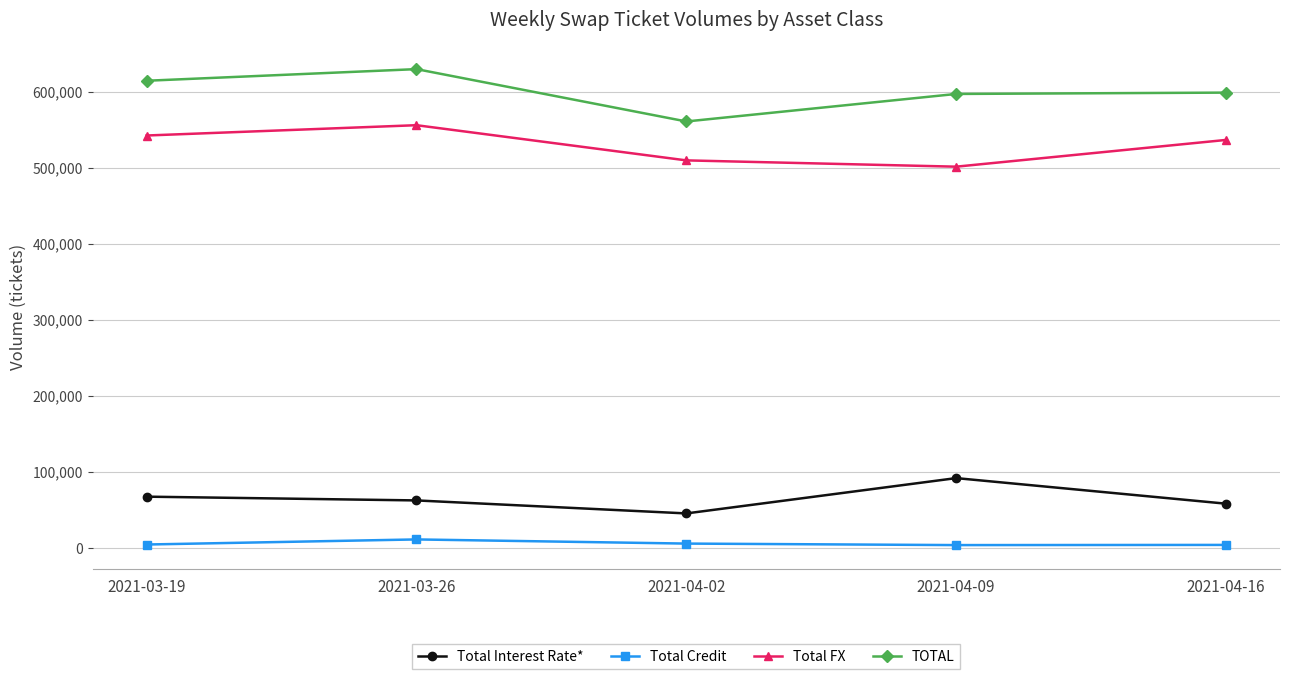

The value of Total FX at 2021-03-26 is 753193. True or false?

False